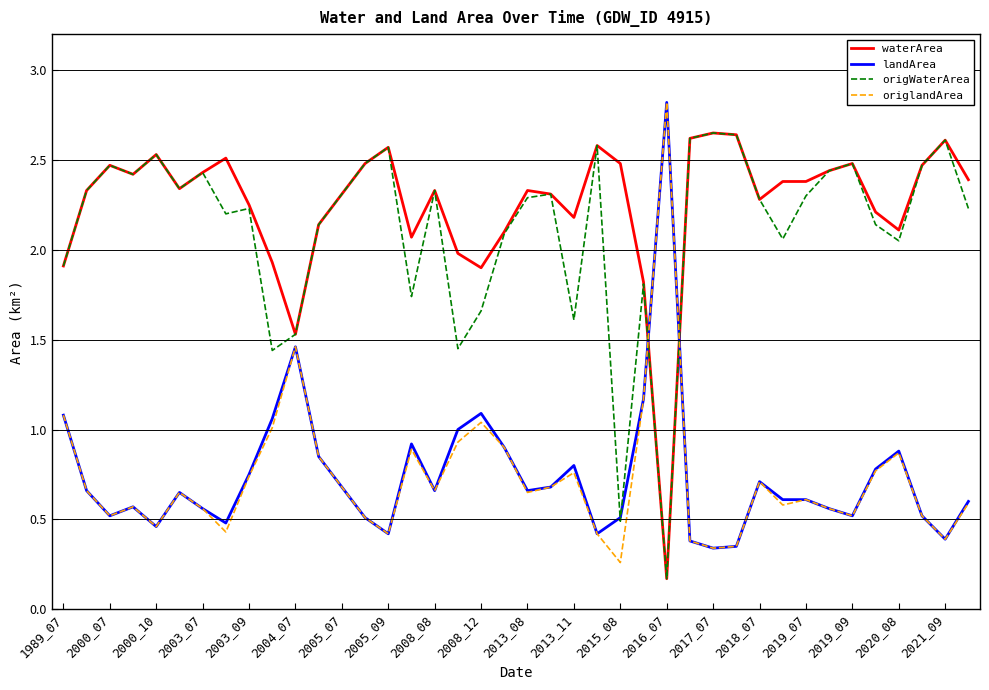

After their last crossing, which series has the higher values: waterArea or landArea?

waterArea